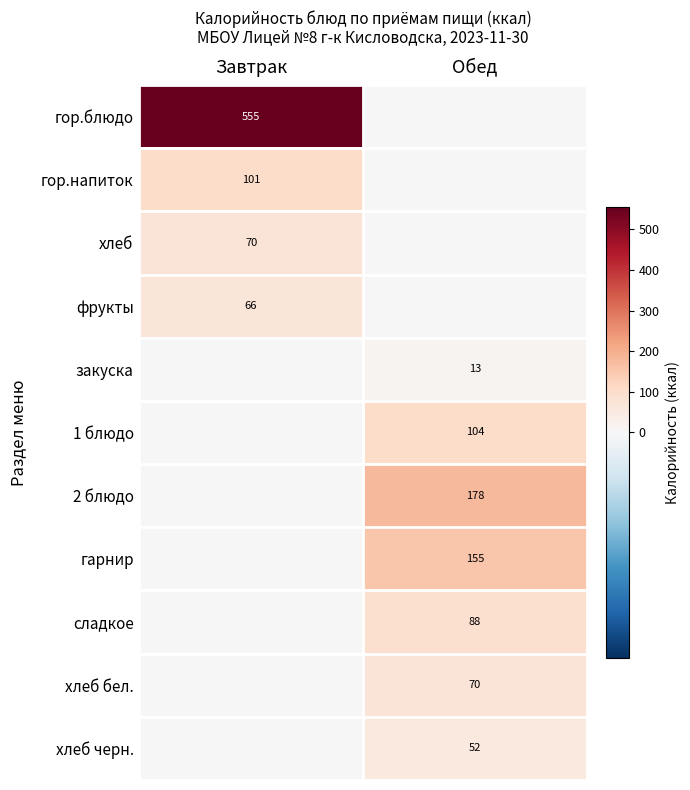

The value of гарнир at Обед is 155. True or false?

True